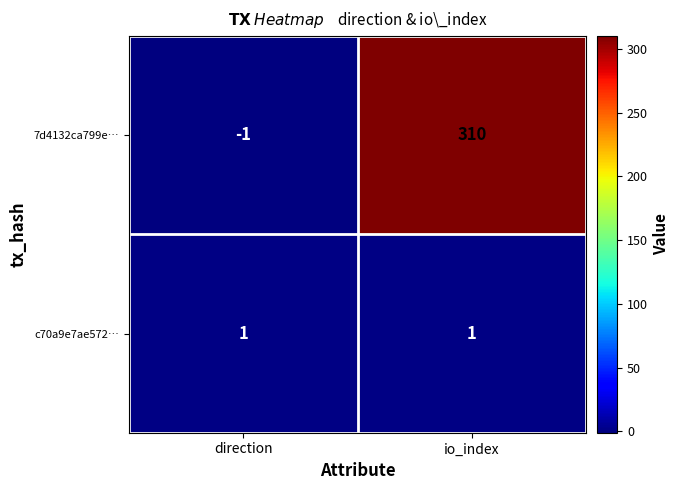

True or false: c70a9e7ae572… has a value of 2 at io_index.

False